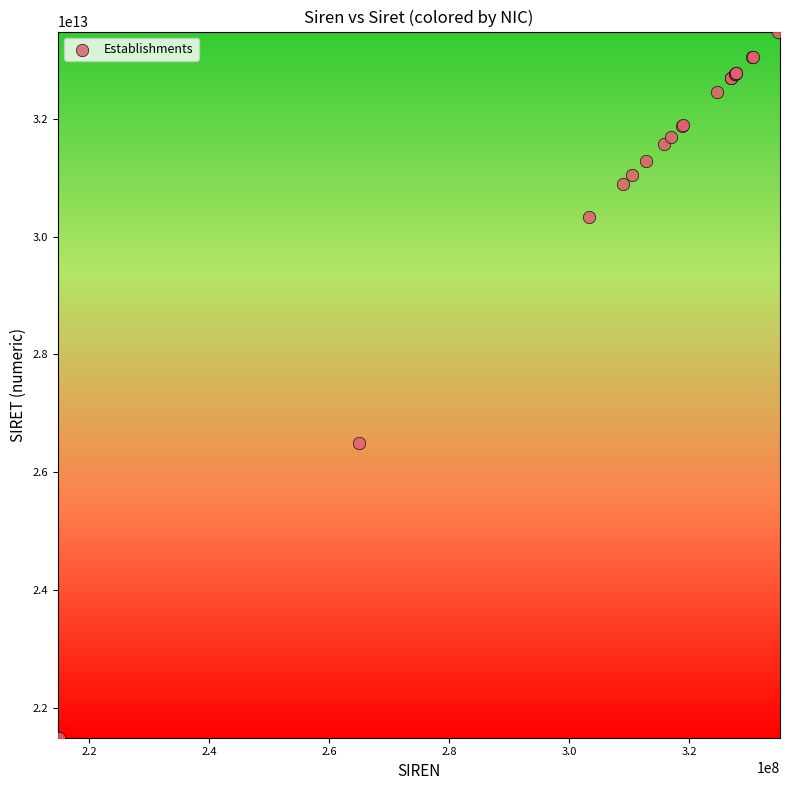

What Y value in the scatter plot is closest to 27487432350015?

26500442400015